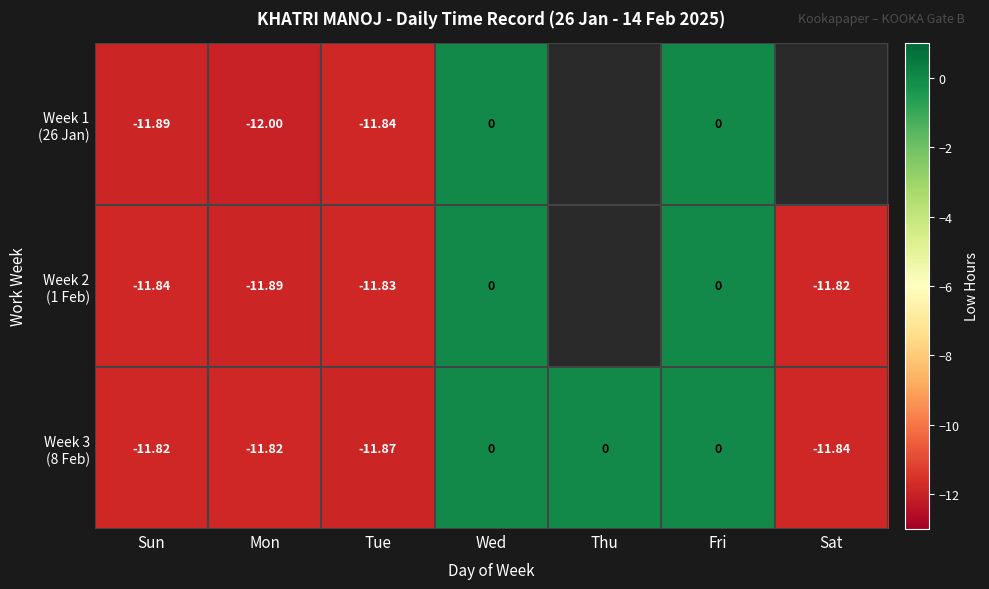

Which series has the widest spread of values?

Week 1 (26 Jan)